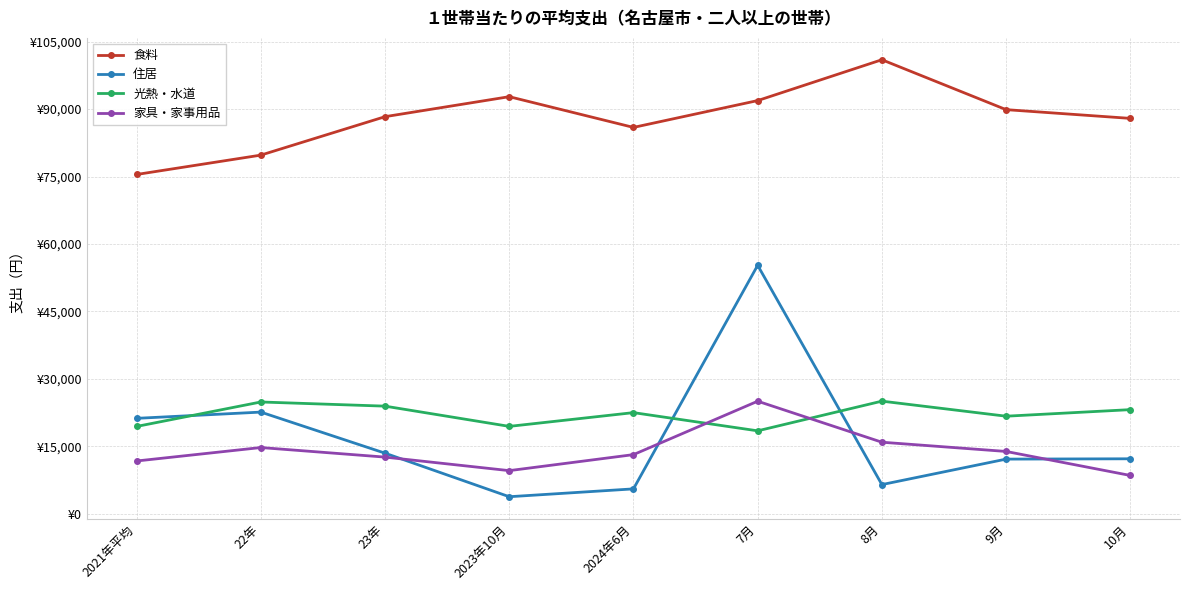

What is the label of the 2nd point from the left?

22年